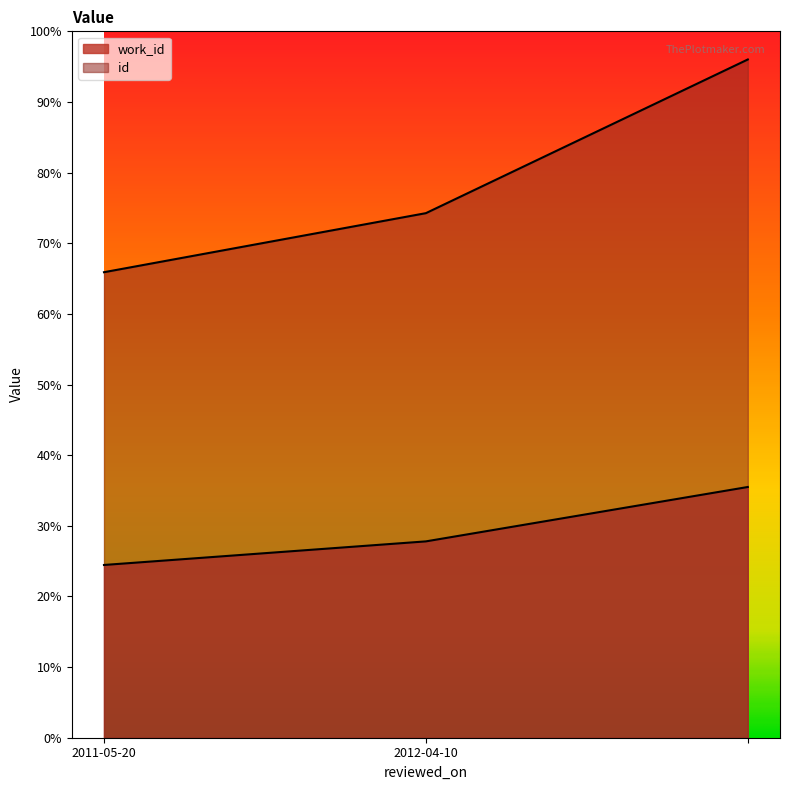

List the labels in order of work_id value, smallest first.

2011-05-20, 2012-04-10, 